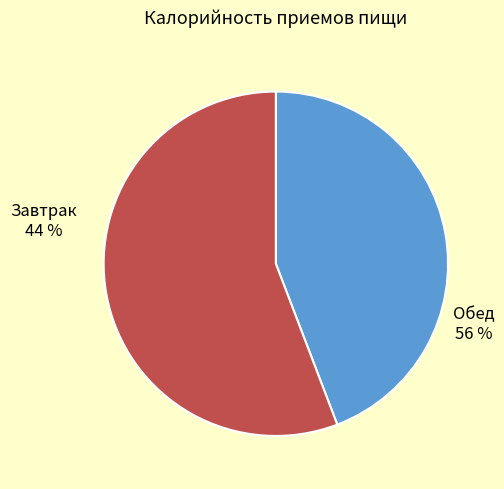

To the nearest percent, what percentage of the pie is Обед?

56%